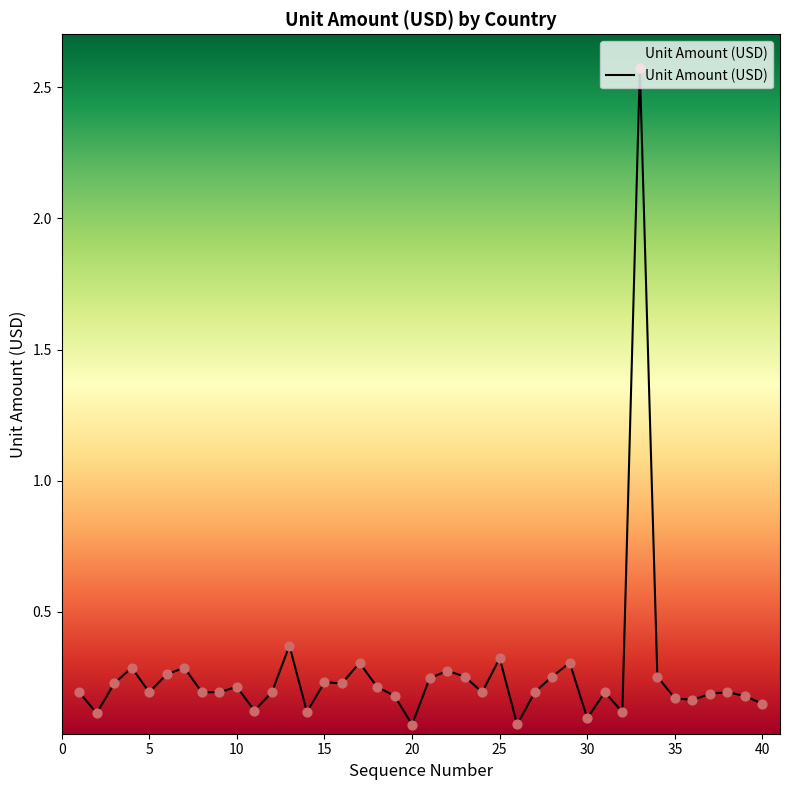

What is the difference between the maximum and minimum values?

2.5